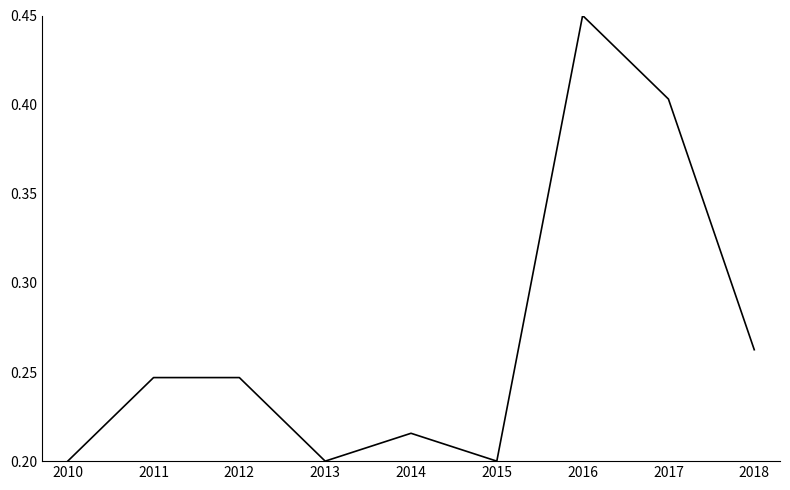

Which label corresponds to the largest value in the chart?

2016